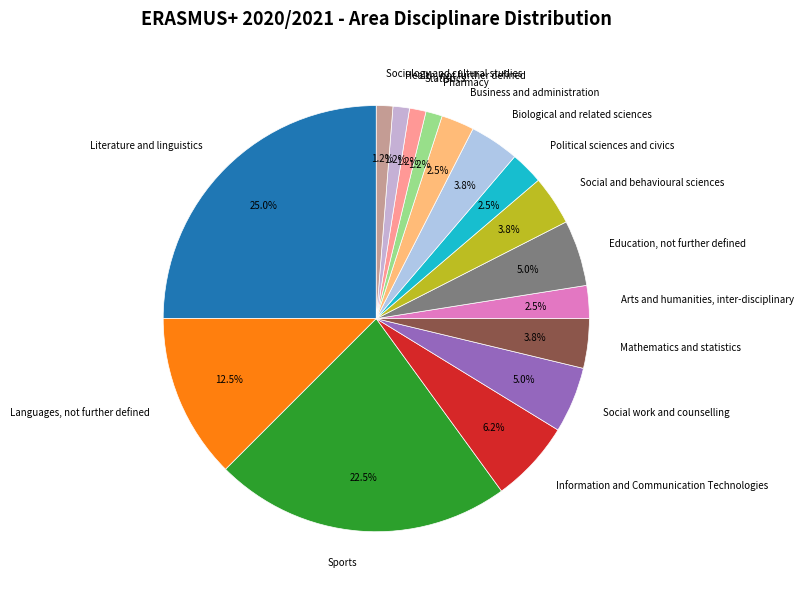

To the nearest percent, what percentage of the pie is Mathematics and statistics?

4%